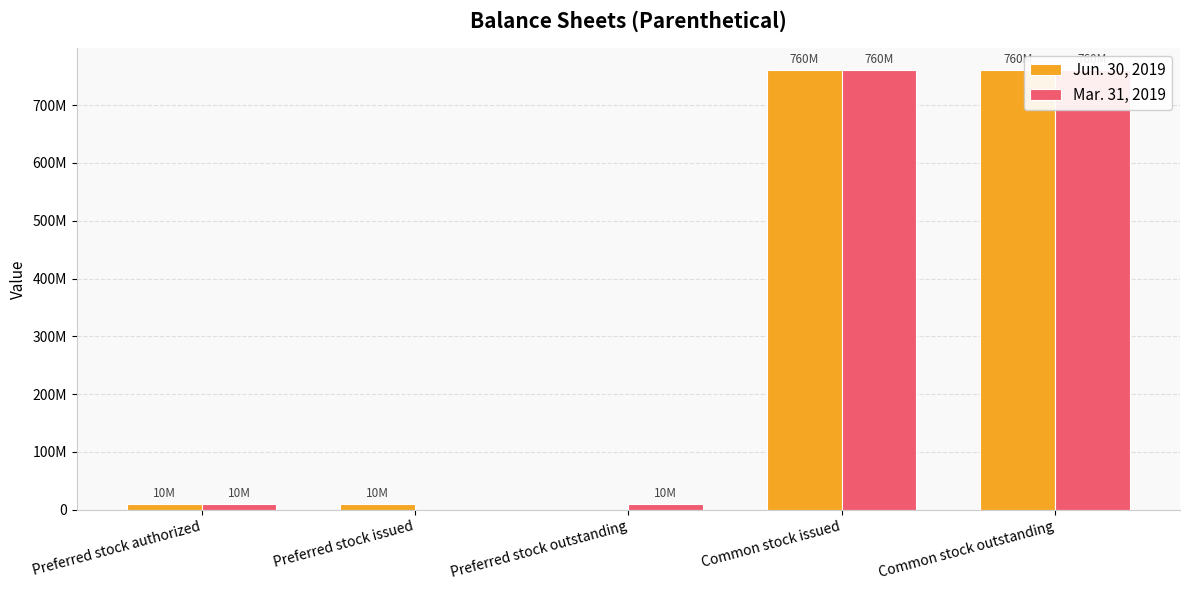

Which series has the largest total across all categories?

Jun. 30, 2019